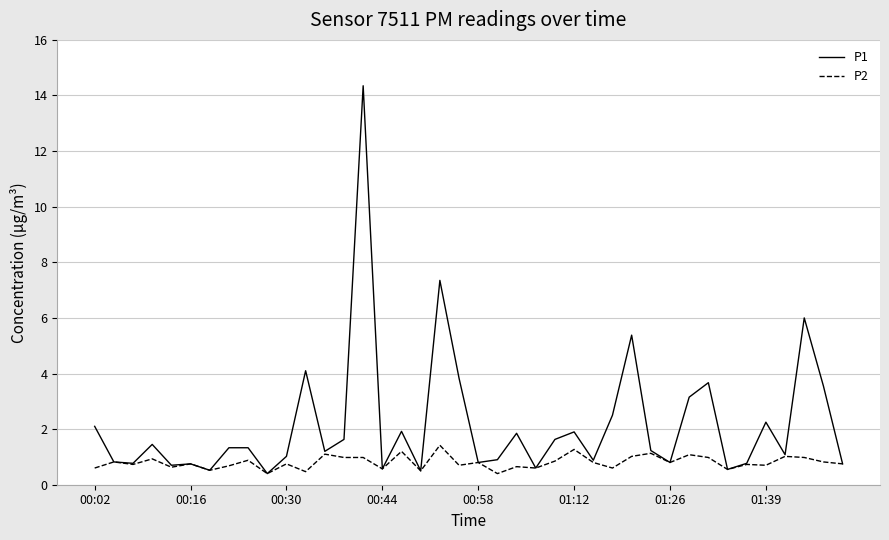

What is the lowest value of the P2 series?

0.4